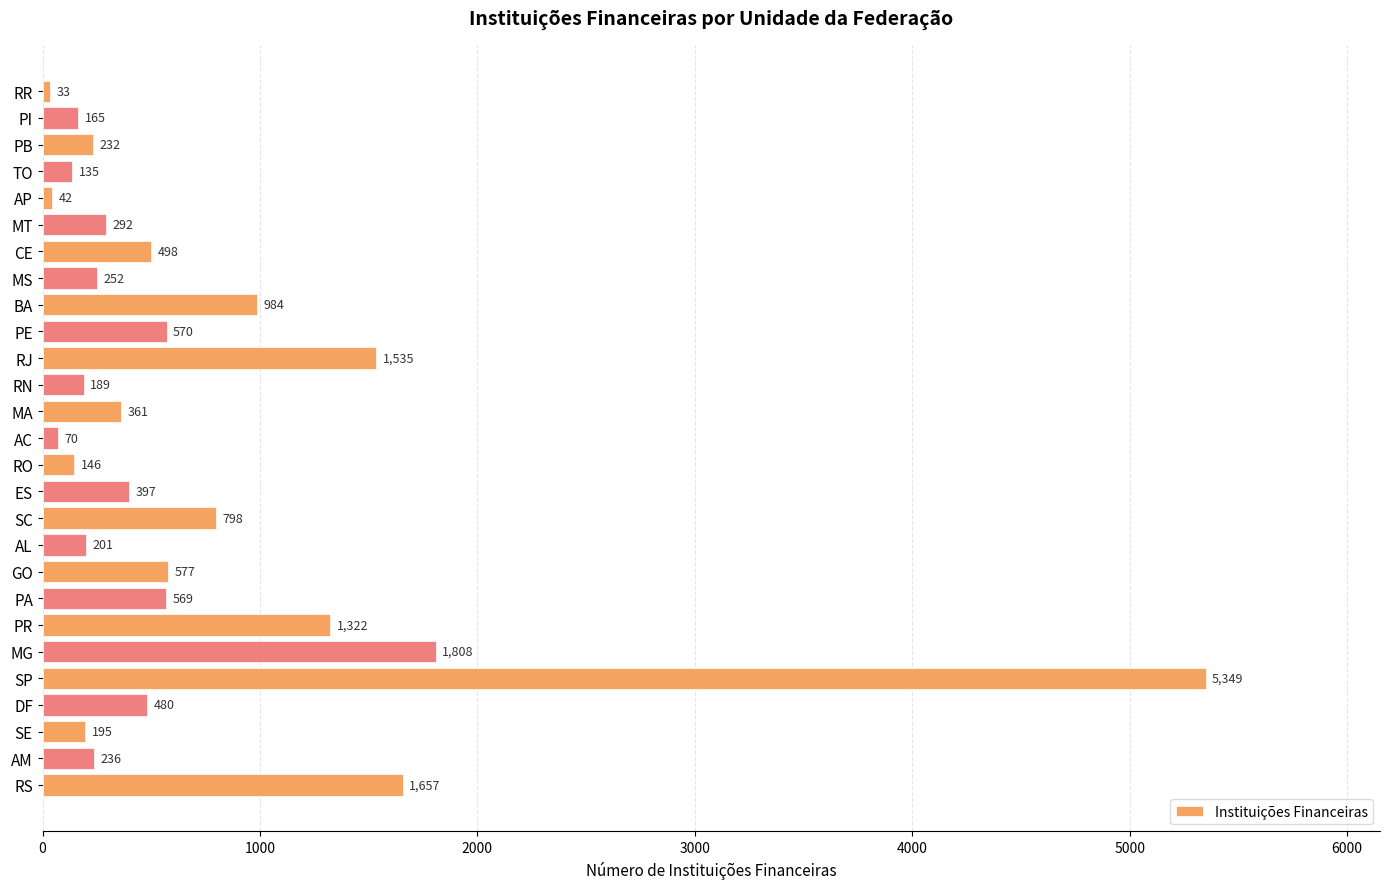

At which label is the value closest to 2691?

MG